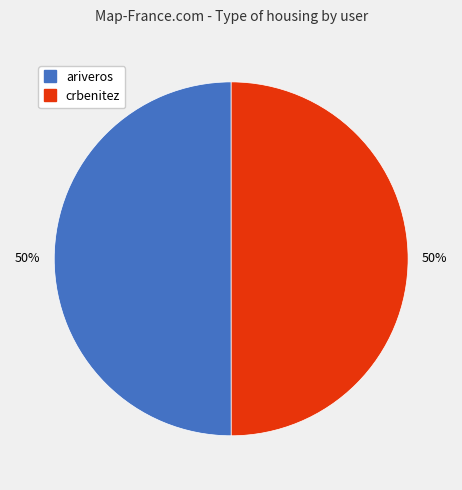

To the nearest percent, what portion does crbenitez represent?

50%